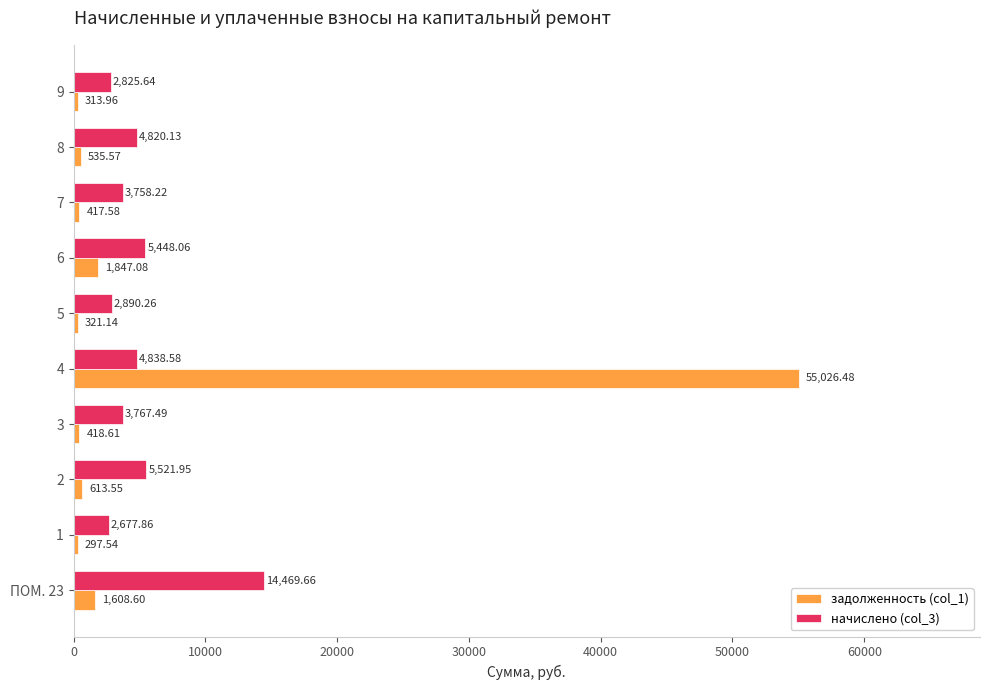

What is the difference between the maximum and minimum values in the задолженность (col_1) series?

54728.9